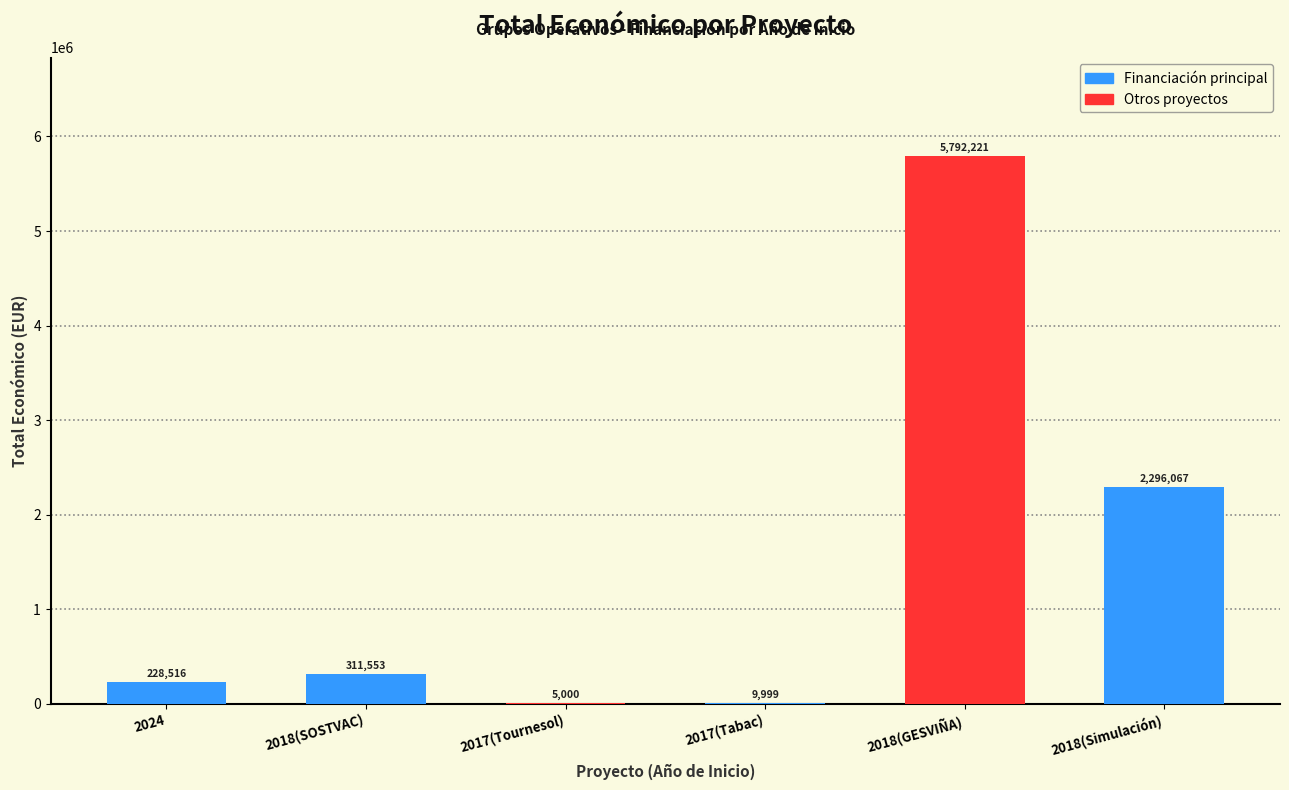

The value at 2017 is 6974. True or false?

False